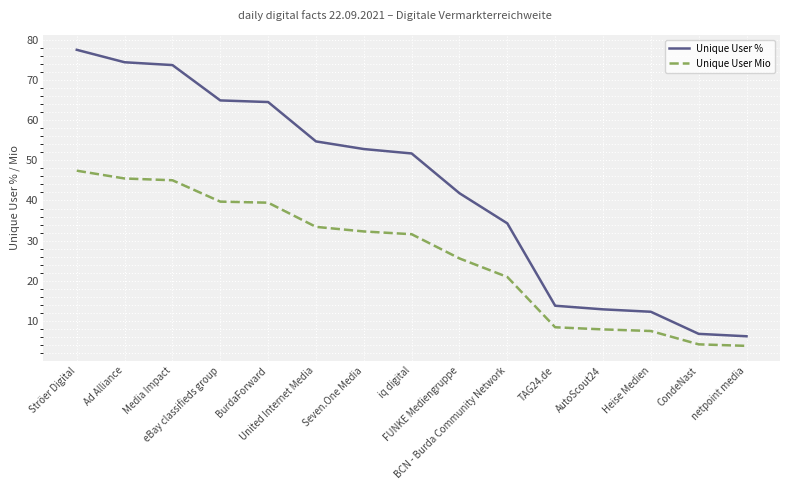

At how many categories does at least one series exceed 54?

6